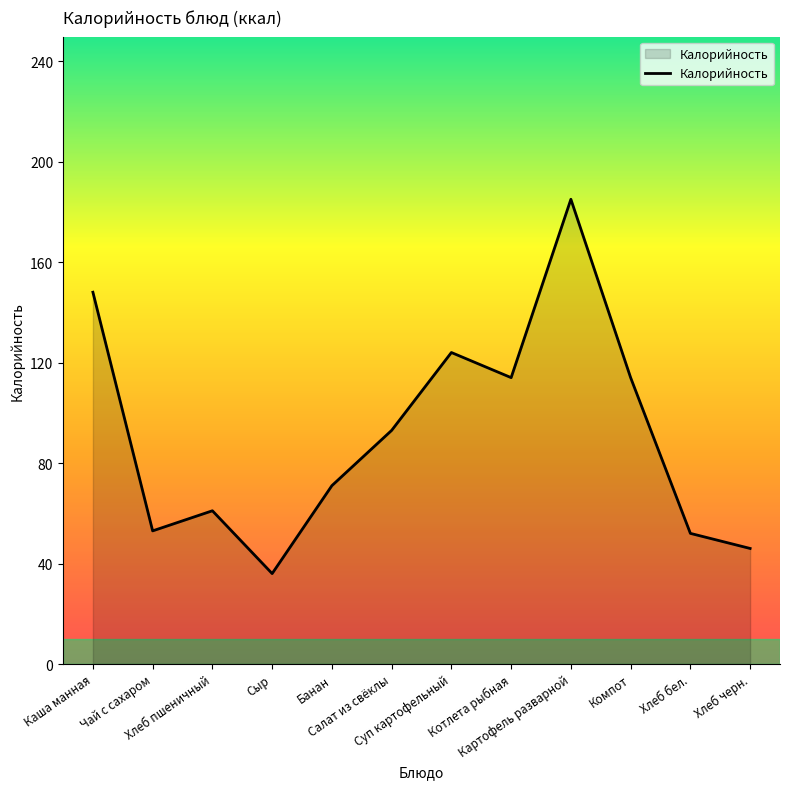

What is the maximum value shown in the chart?

185